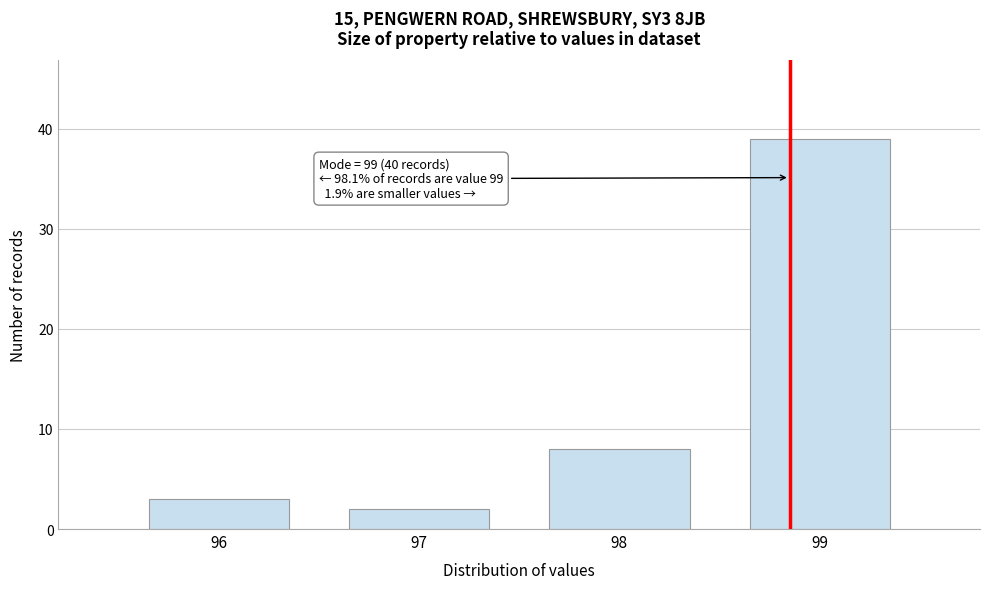

Which range on the x-axis has the tallest bar?

98.5 to 99.5